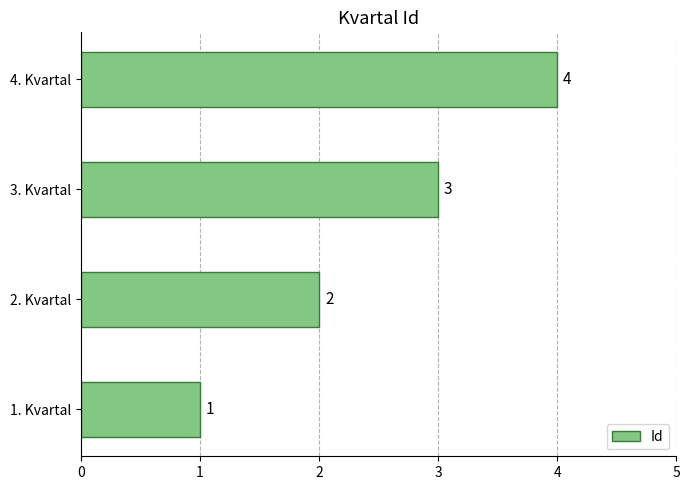

At which category does the chart reach its peak across all series?

4. Kvartal